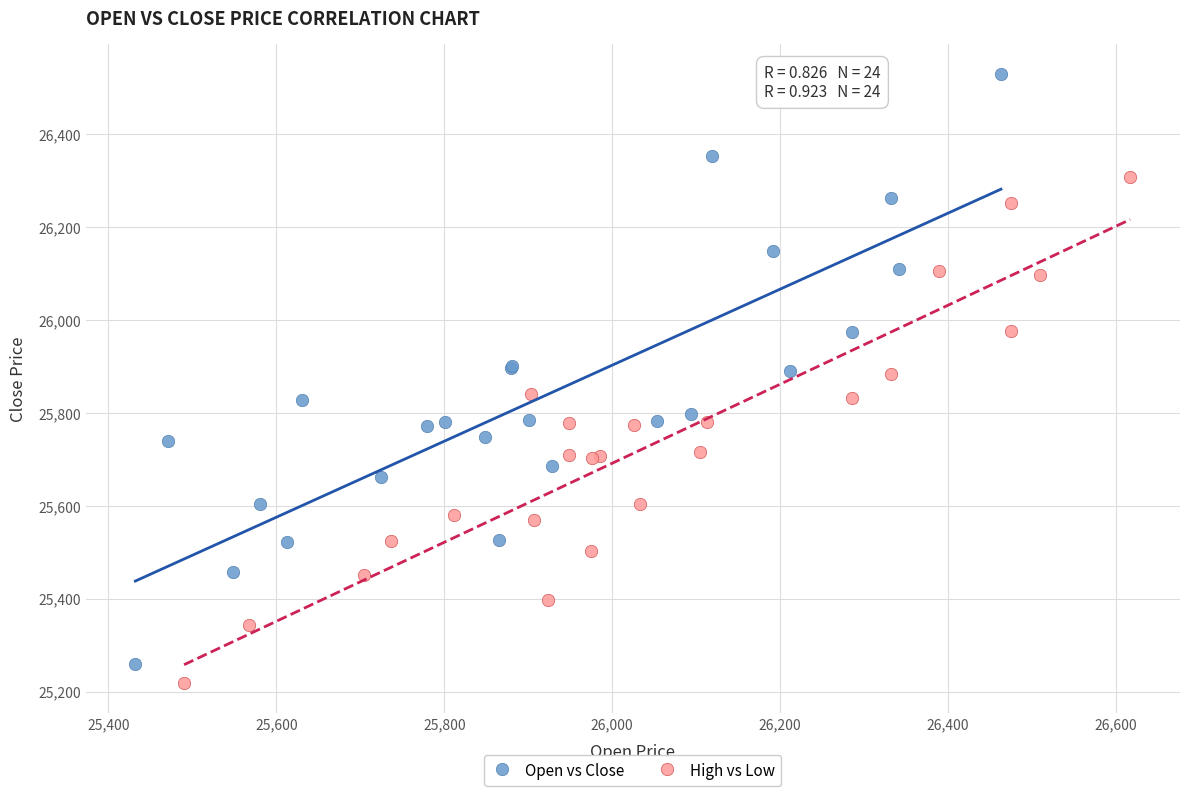

Which series has the largest Y range (max minus min)?

Open vs Close